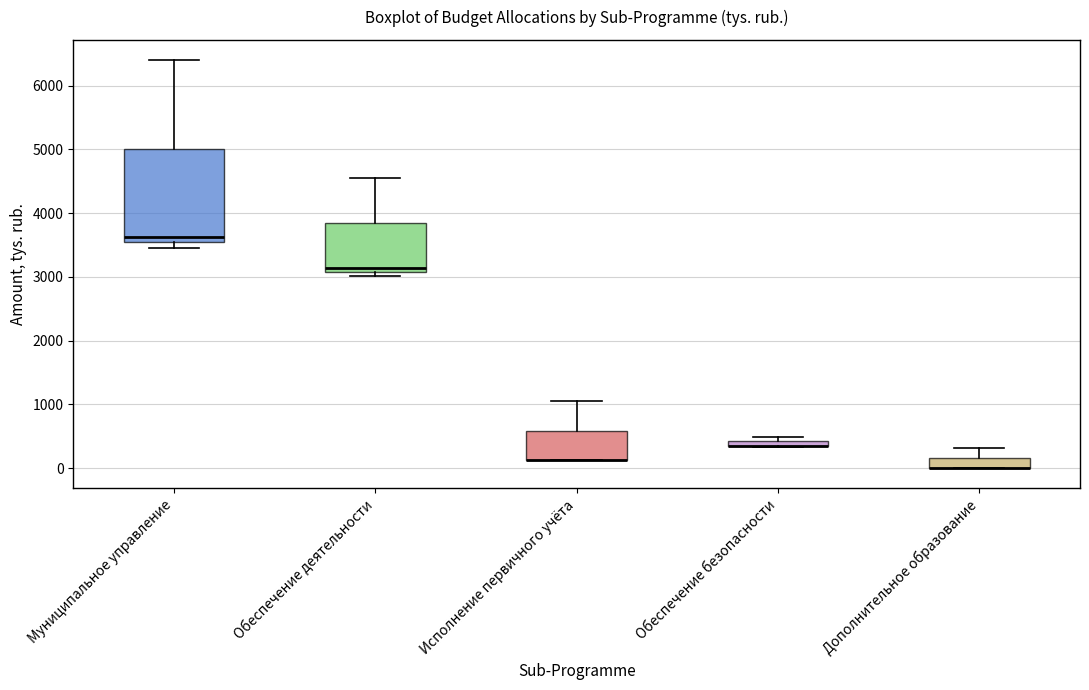

Where is the lower edge of the box for Муниципальное управление on the y-axis? The values are not printed on the chart, so give them approximately, as read against the axis.

3500